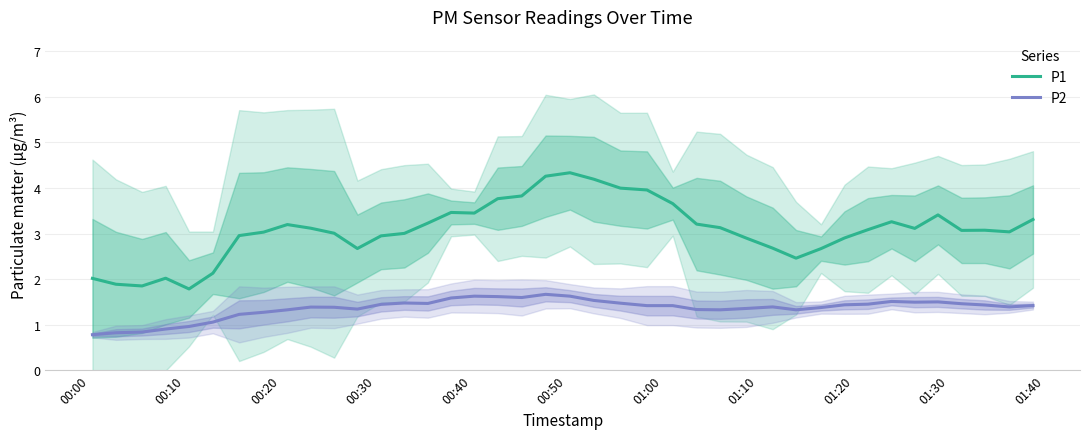

How many data points in P1 are above 3?

26